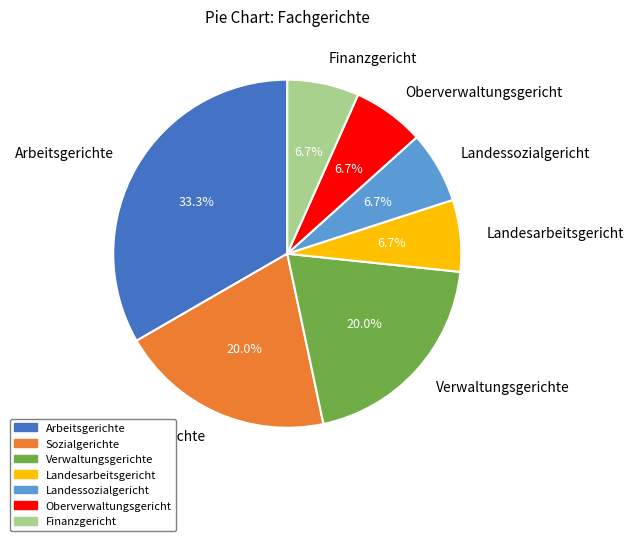

Is Oberverwaltungsgericht the majority of the pie?

No